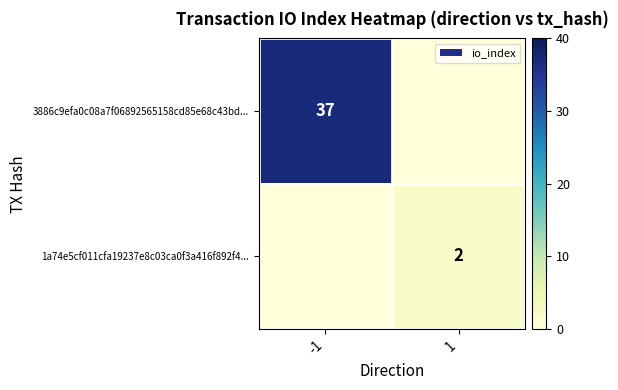

Which label corresponds to the largest value in the chart?

-1